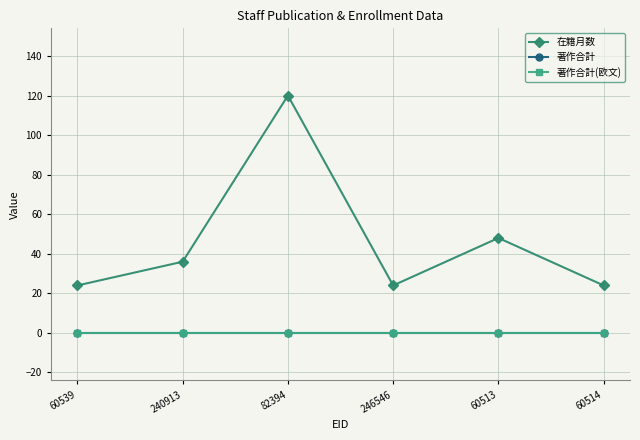

Which series has the largest range (max minus min)?

在籍月数